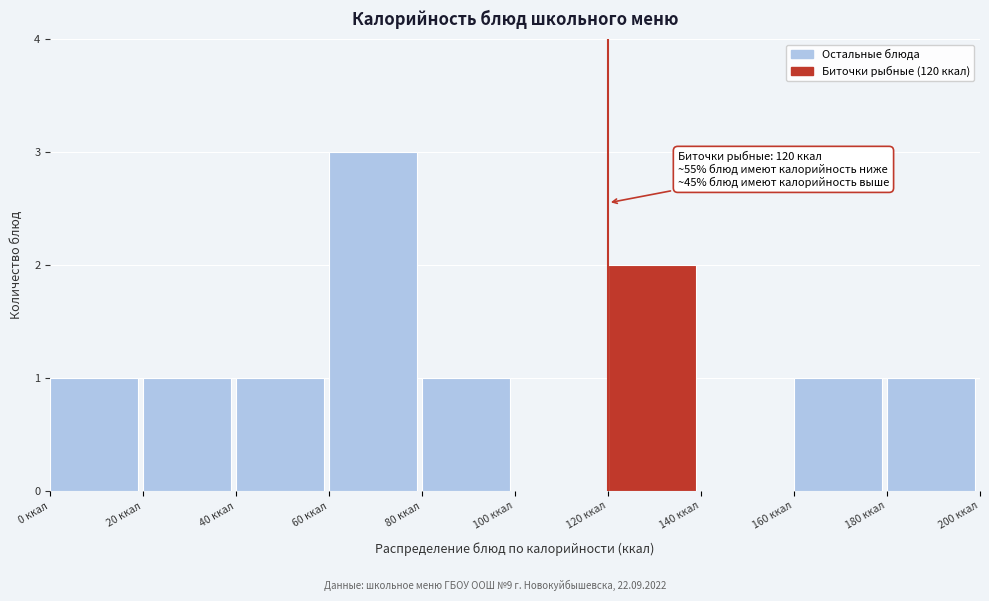

Over which range of the x-axis is the bar tallest?

60 to 80